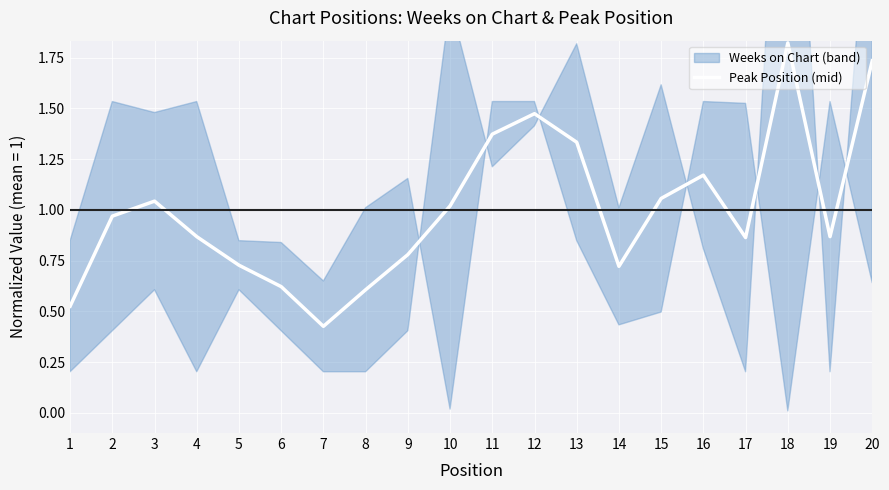

List the labels in order of value, largest first.

18, 20, 12, 11, 13, 16, 15, 3, 10, 2, 4, 19, 17, 9, 5, 14, 6, 8, 1, 7